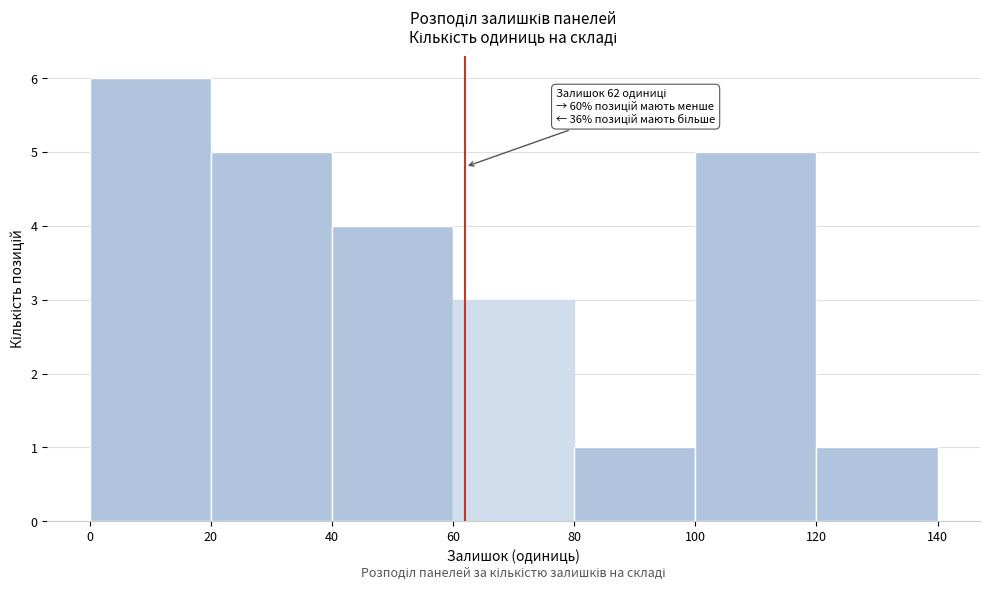

Which range on the x-axis has the tallest bar?

0 to 20